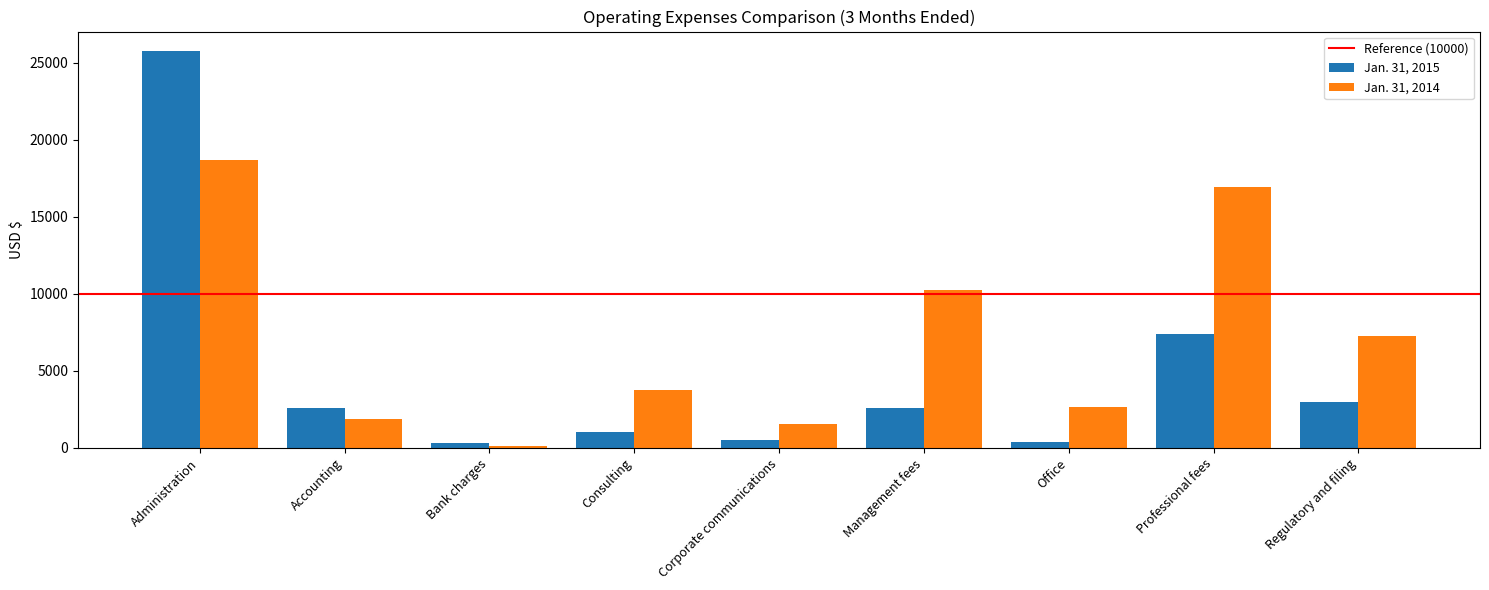

Is it true that Jan. 31, 2015 equals 388 at Office?

True